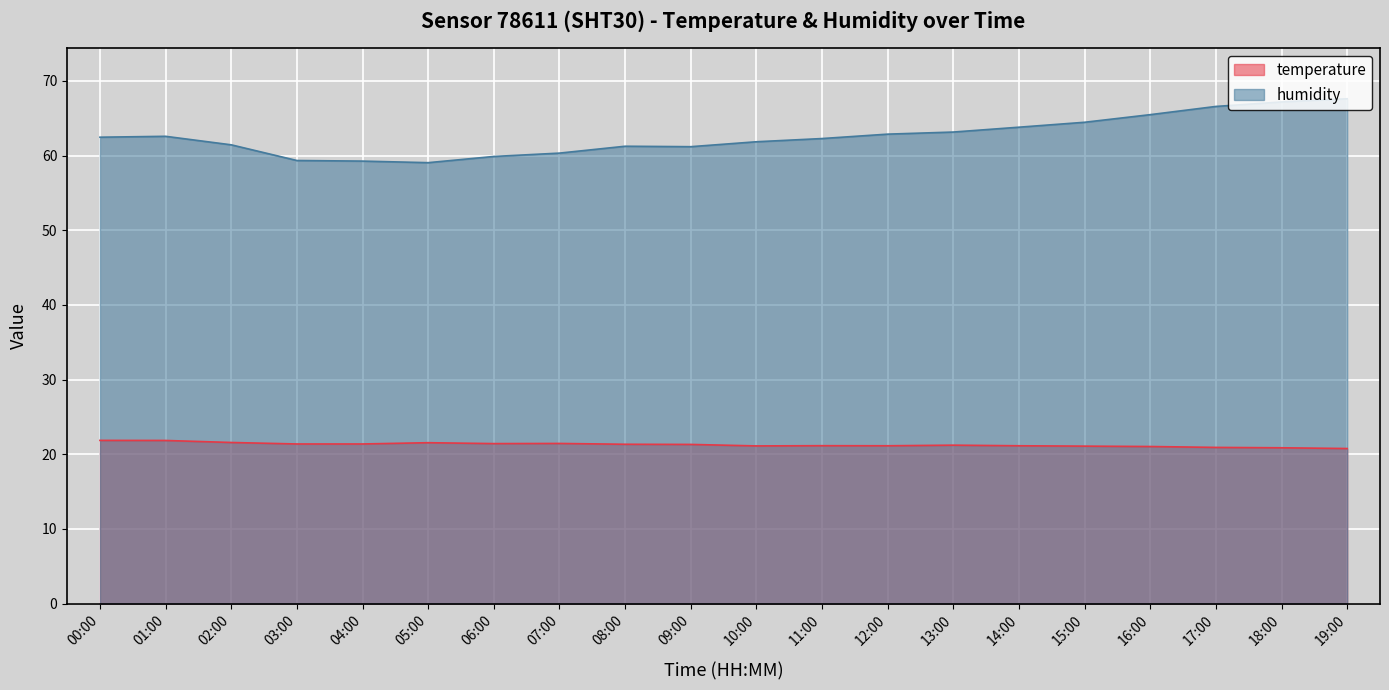

Is it true that humidity equals 64.5 at 15:00?

True